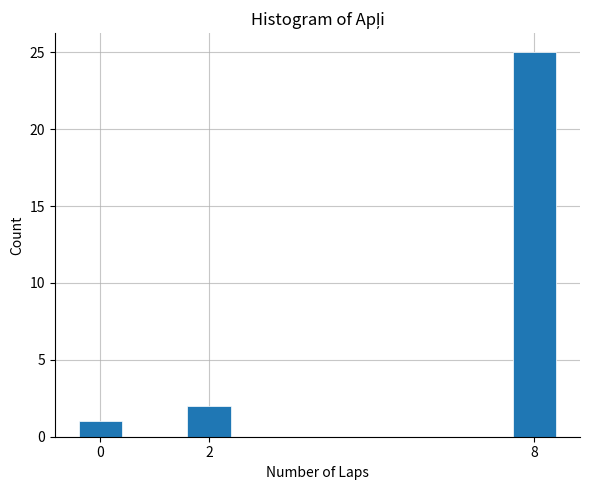

Reading left to right, transcribe all the data shown in this chart.

1	2	25